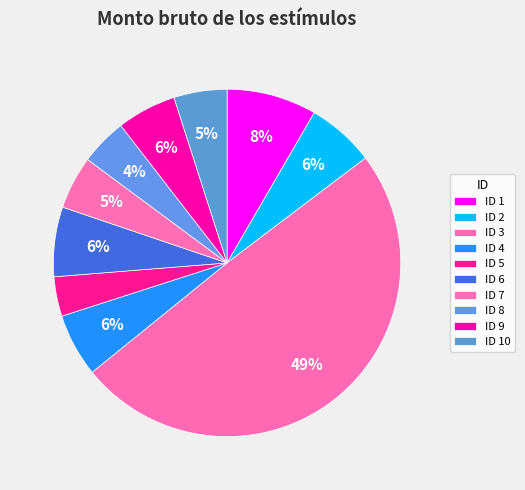

How many slices are in this pie chart?

10